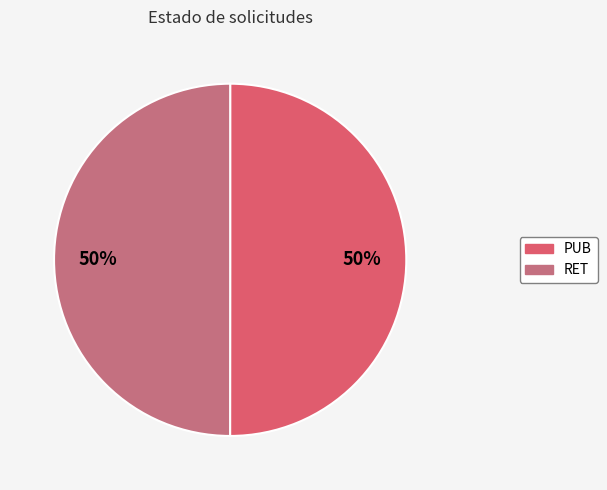

What percentage is NOT represented by PUB?

50.0%